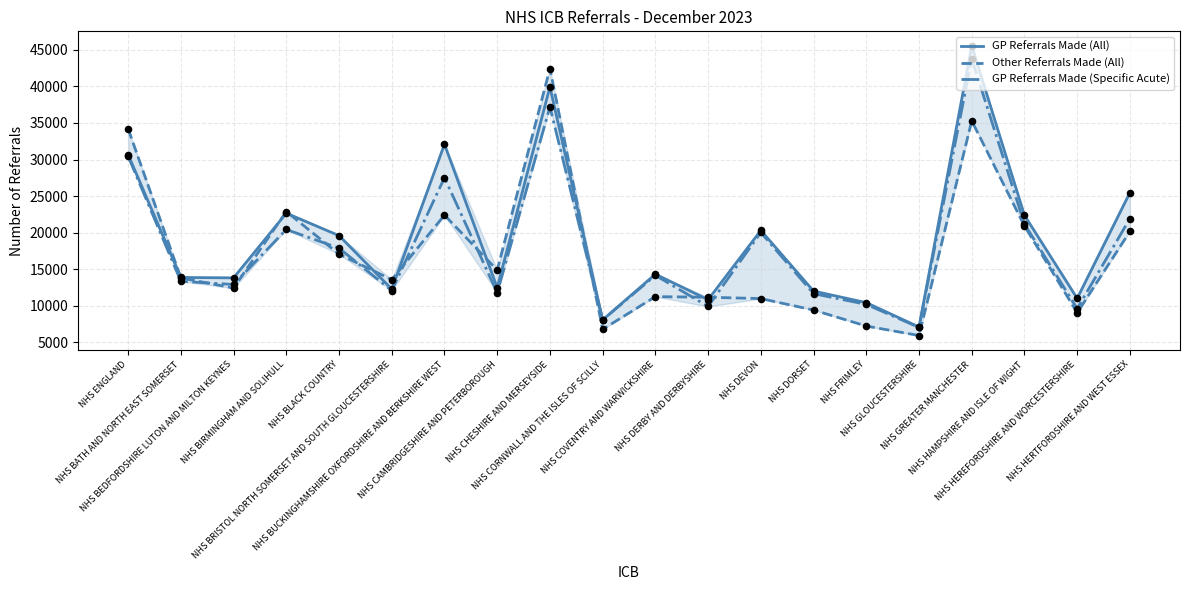

Is the value of GP Referrals Made (Specific Acute) at NHS BEDFORDSHIRE LUTON AND MILTON KEYNES greater than the value of GP Referrals Made (All) at NHS HERTFORDSHIRE AND WEST ESSEX?

No